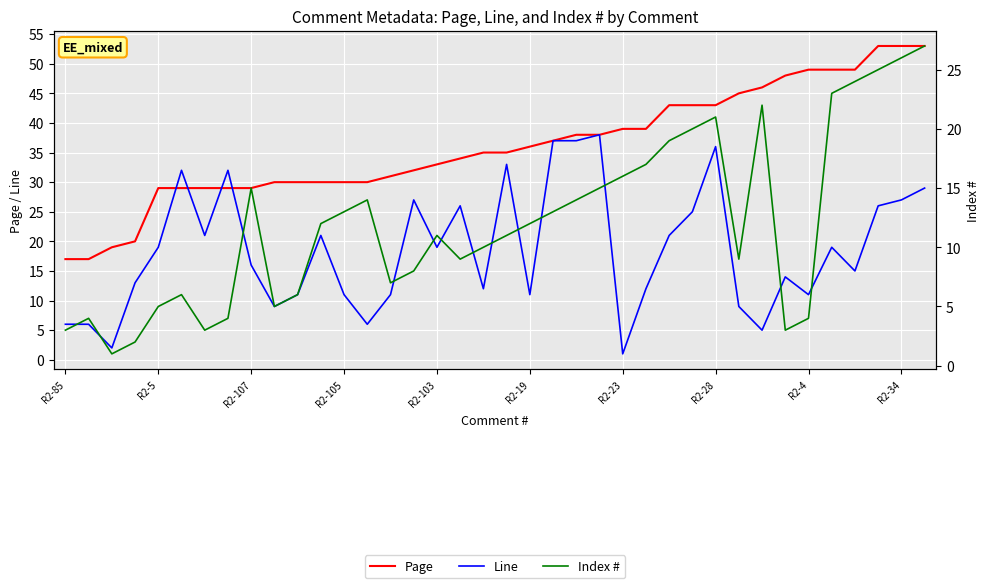

Reading left to right, extract all data points from this chart.

Page: 17	17	19	20	29	29	29	29	29	30	30	30	30	30	31	32	33	34	35	35	36	37	38	38	39	39	43	43	43	45	46	48	49	49	49	53	53	53
Line: 6	6	2	13	19	32	21	32	16	9	11	21	11	6	11	27	19	26	12	33	11	37	37	38	1	12	21	25	36	9	5	14	11	19	15	26	27	29
Index #: 3	4	1	2	5	6	3	4	15	5	6	12	13	14	7	8	11	9	10	11	12	13	14	15	16	17	19	20	21	9	22	3	4	23	24	25	26	27